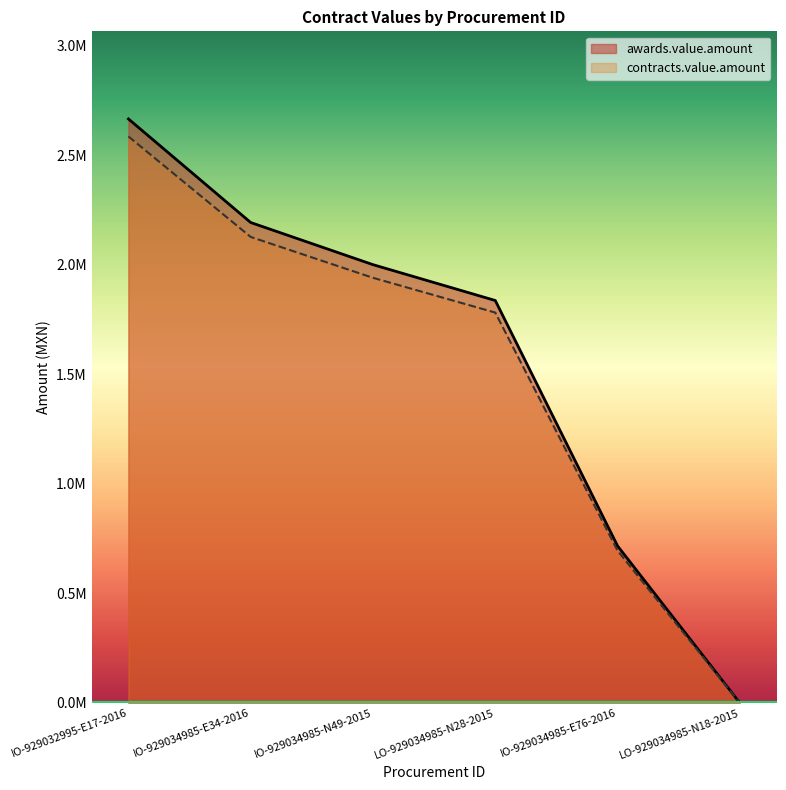

True or false: contracts.value.amount and awards.value.amount intersect in this chart.

False